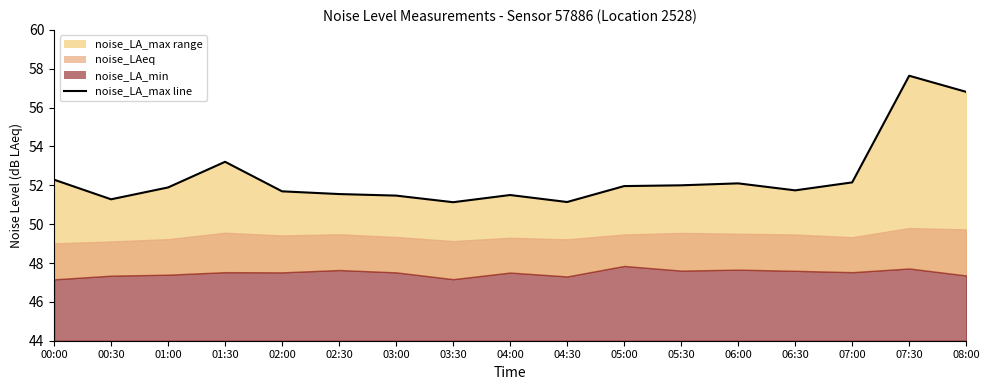

At which category does the data reach its first local valley?

00:30